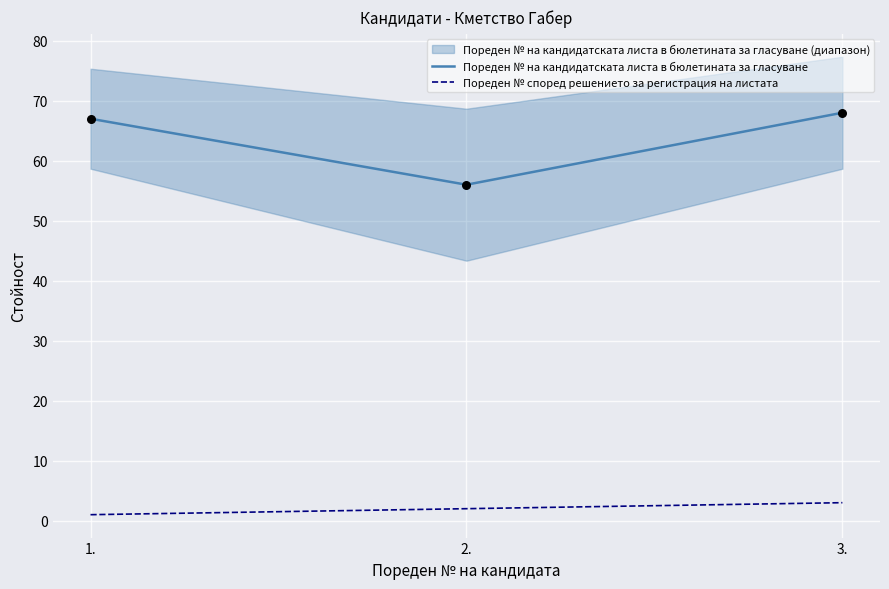

What are all the series names shown in the legend?

Пореден № на кандидатската листа в бюлетината за гласуване, Пореден № според решението за регистрация на листата